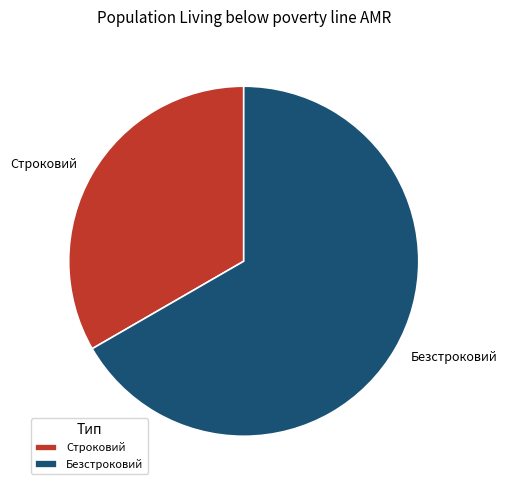

Count the number of slices in the pie.

2